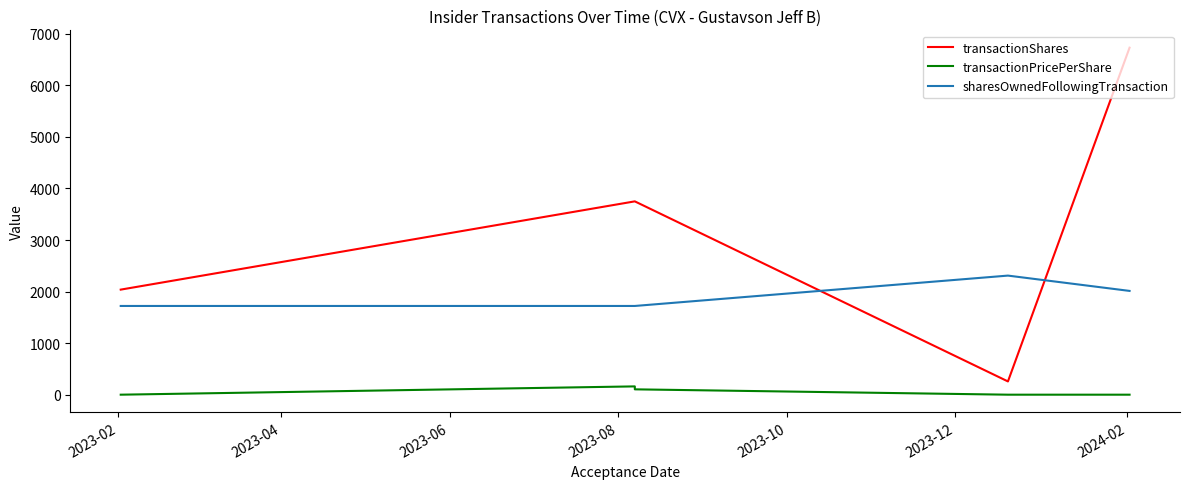

Rank the series by their average value, from lowest to highest.

transactionPricePerShare, sharesOwnedFollowingTransaction, transactionShares